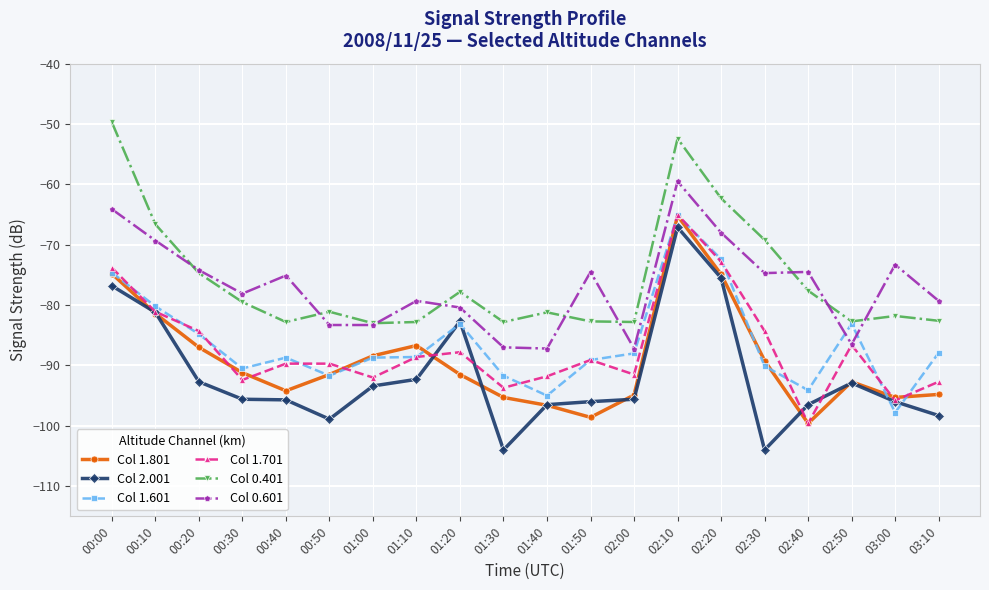

True or false: Col 1.701 and Col 0.401 cross at least once.

False